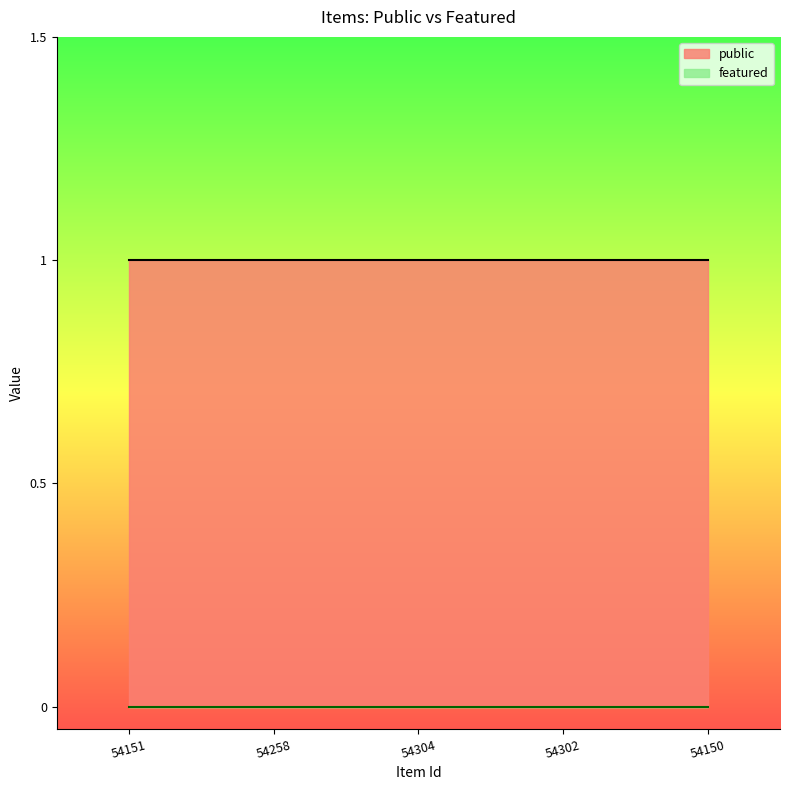

What is the sum of the public values at 54304 and 54151?

2